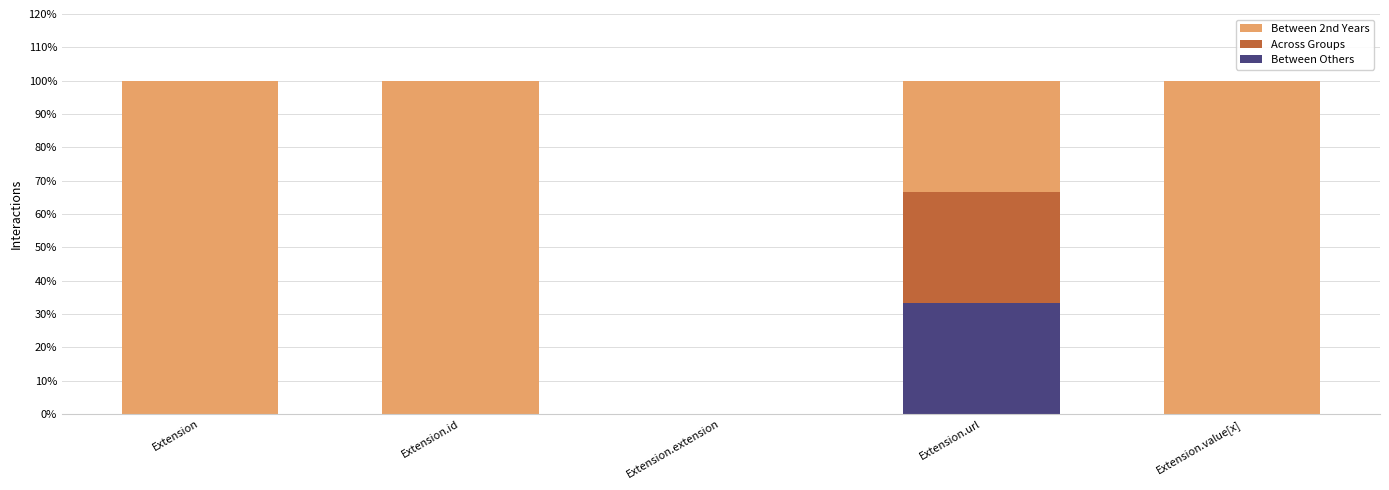

What is the maximum value for Between Others?

33.3